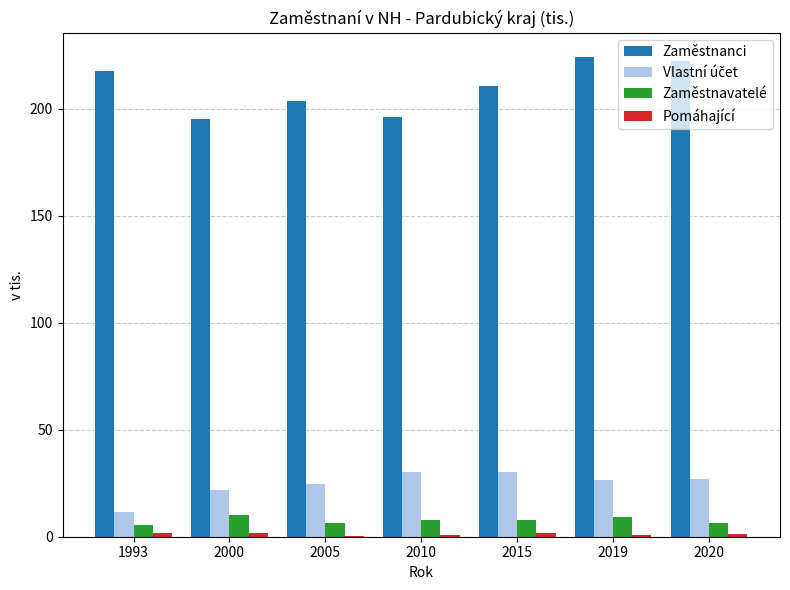

How many groups of bars are there?

7